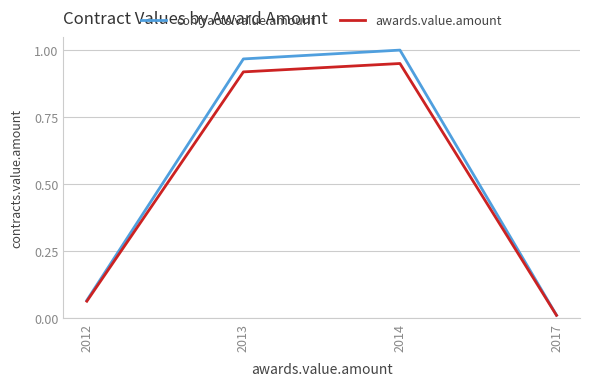

Is the value of contracts.value.amount at 2013 greater than the value of awards.value.amount at 2017?

Yes